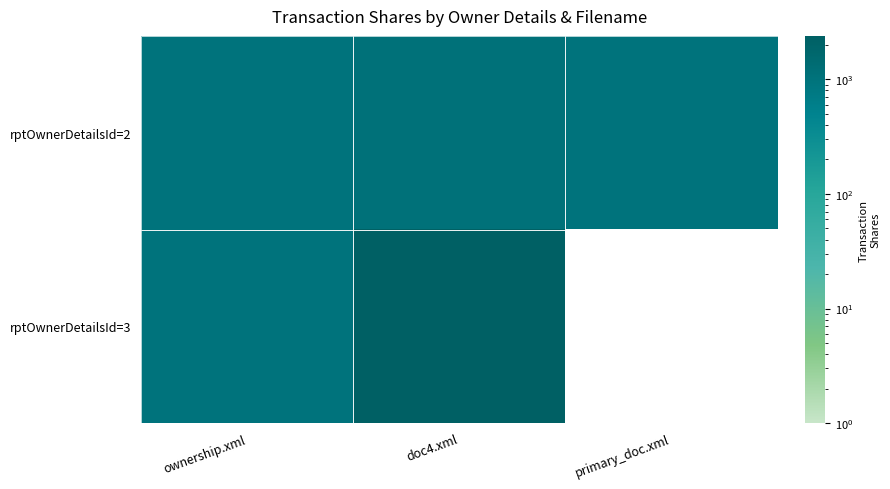

Between ownership.xml and doc4.xml, which is larger?

doc4.xml